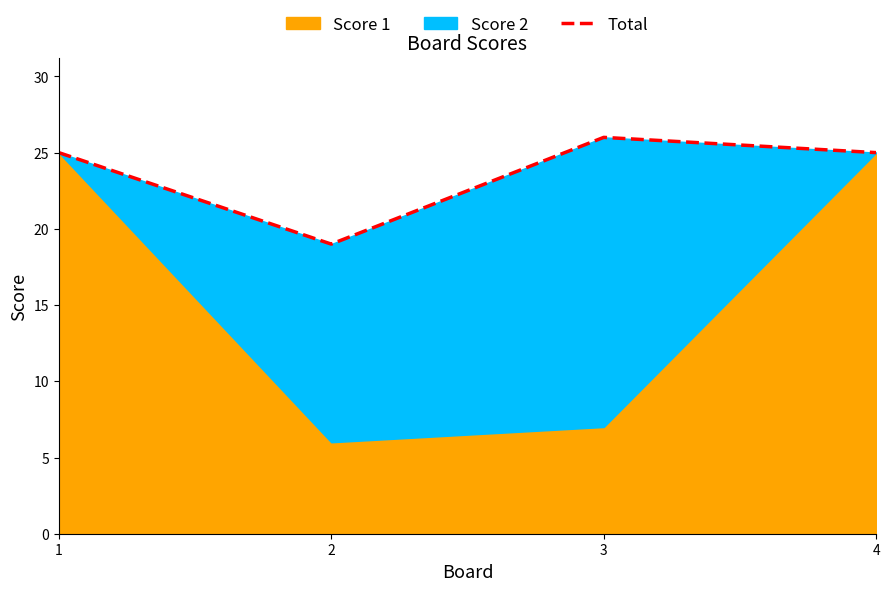

What is the value of the 2nd point from the left?

19